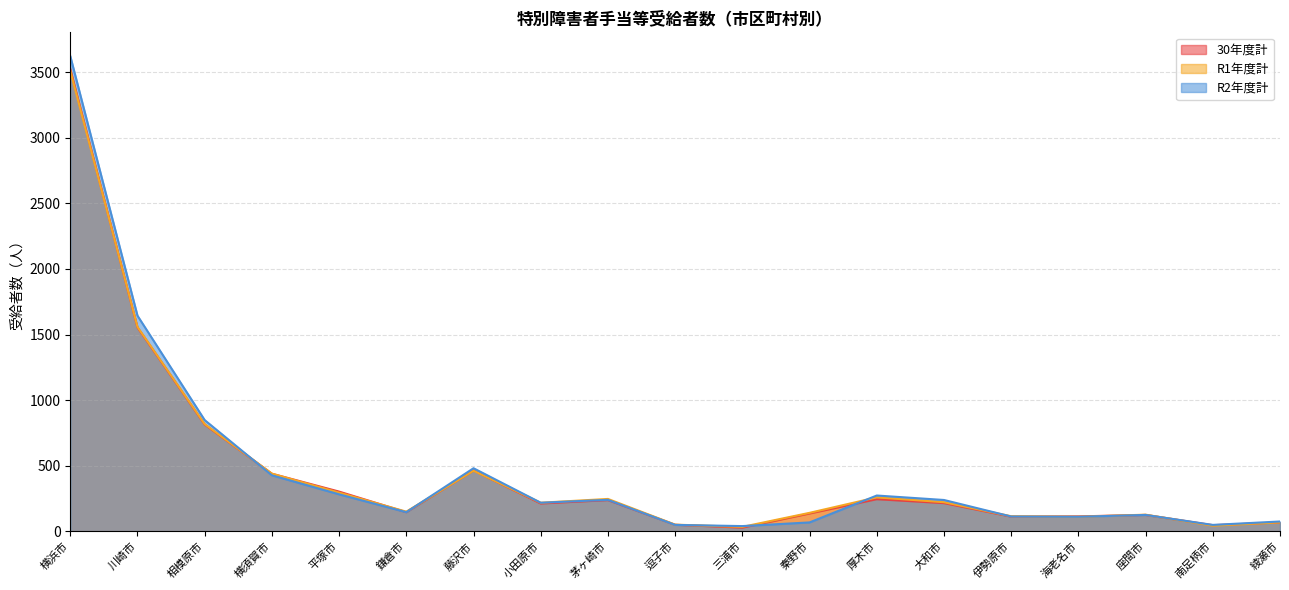

What is the sum of all R2年度計 values?

9051